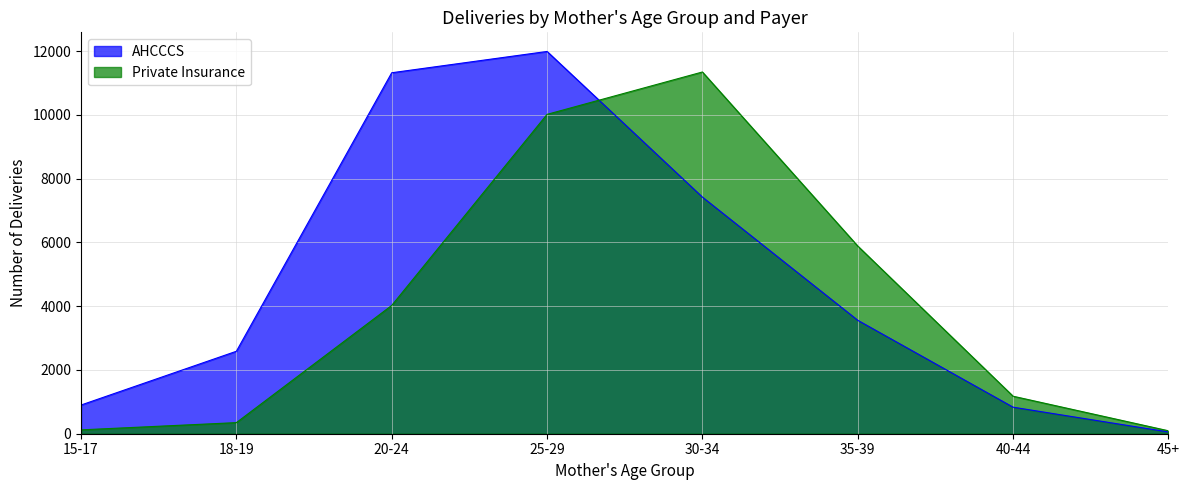

What is the total value across all series at 45+?

147